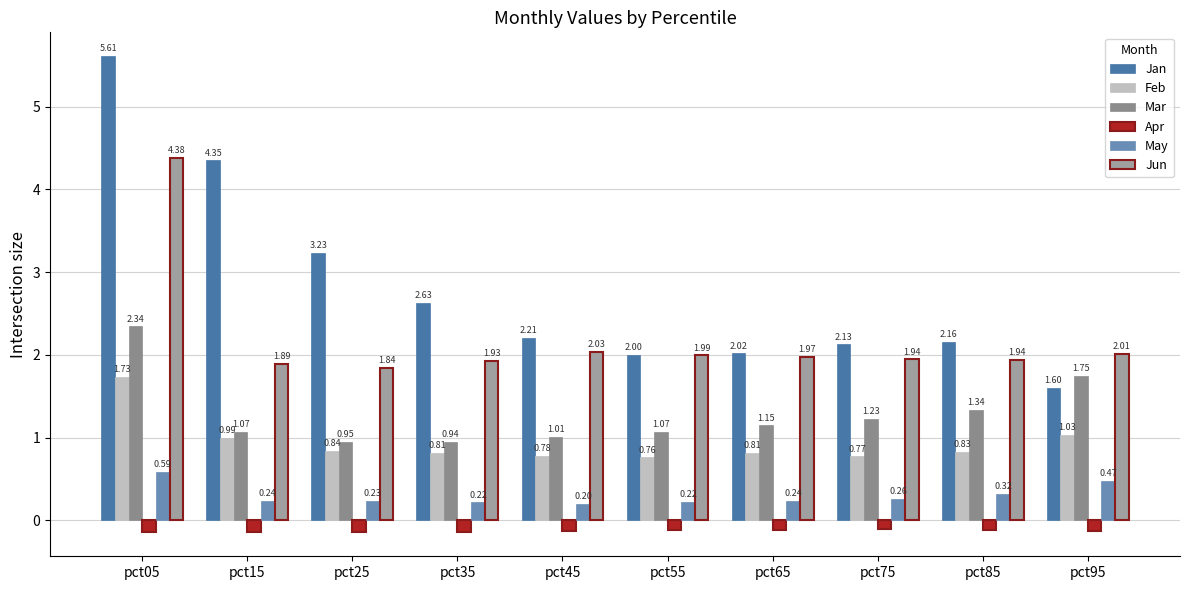

How many bars are there in total?

60